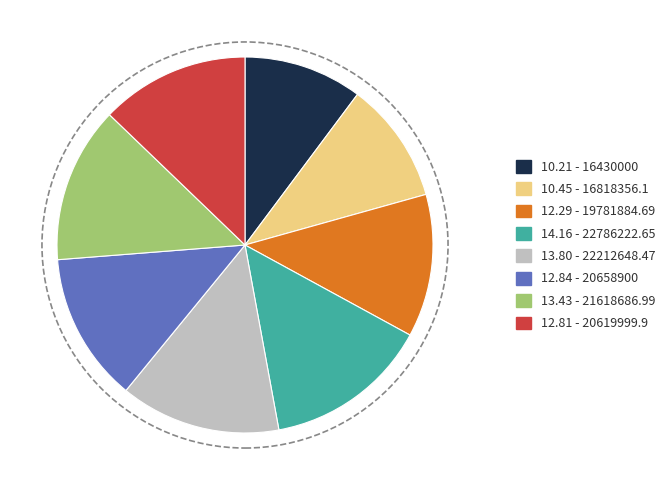

Is there a majority slice in this chart?

No